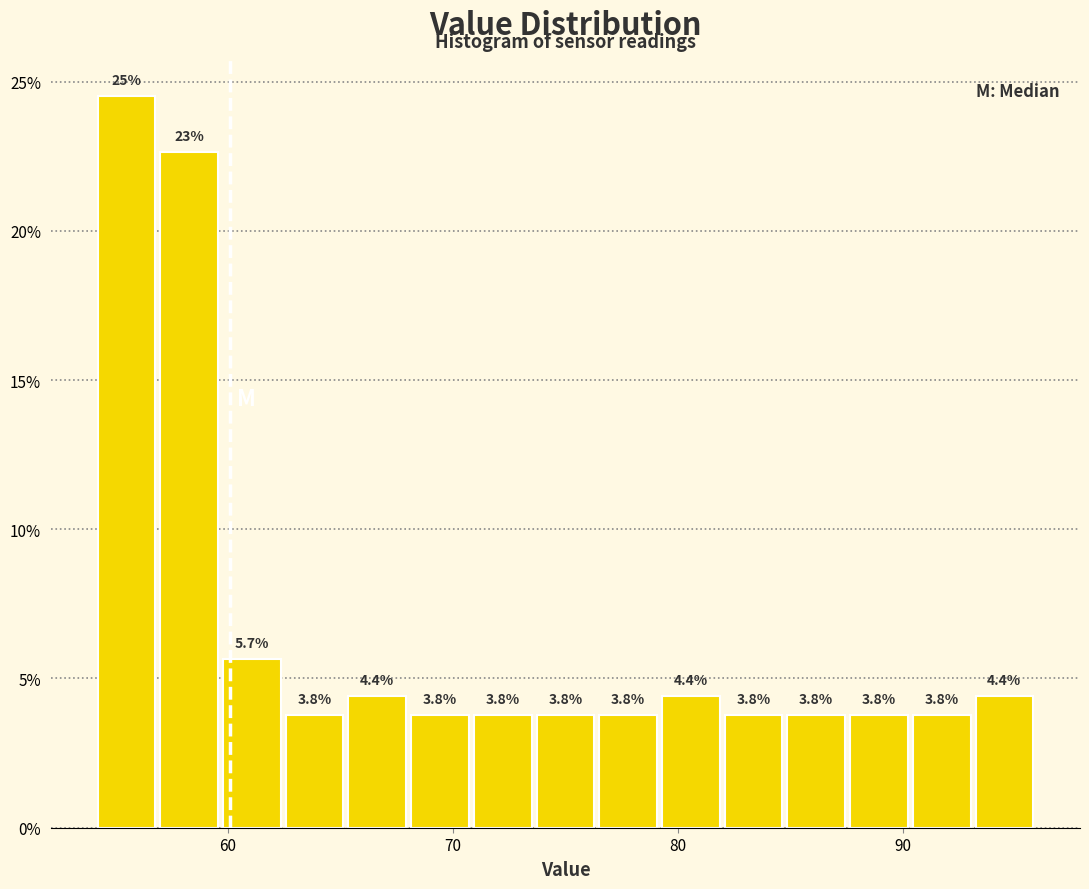

Read against the x-axis, roughly where is the centre of the tallest bar?

55